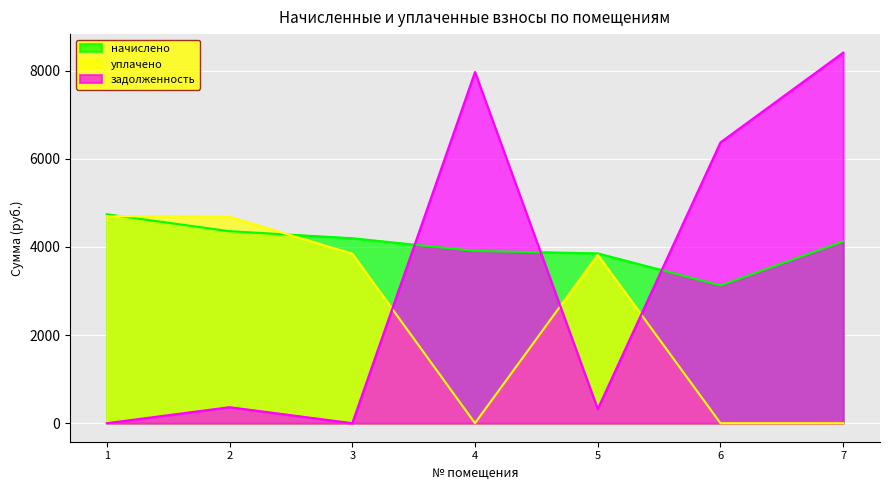

Which series has the largest range (max minus min)?

задолженность